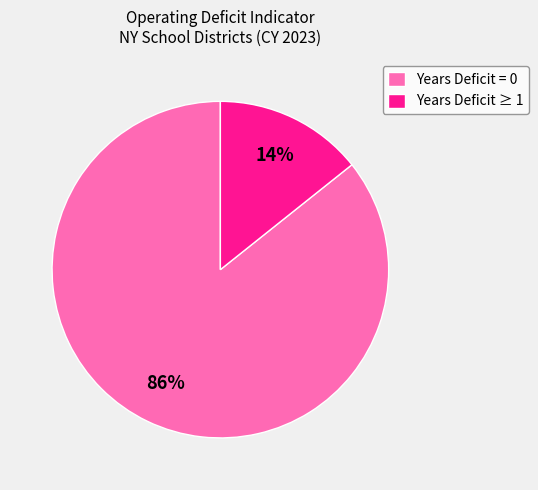

Combined, do Years Deficit ≥ 1 and Years Deficit = 0 account for over 50%?

Yes